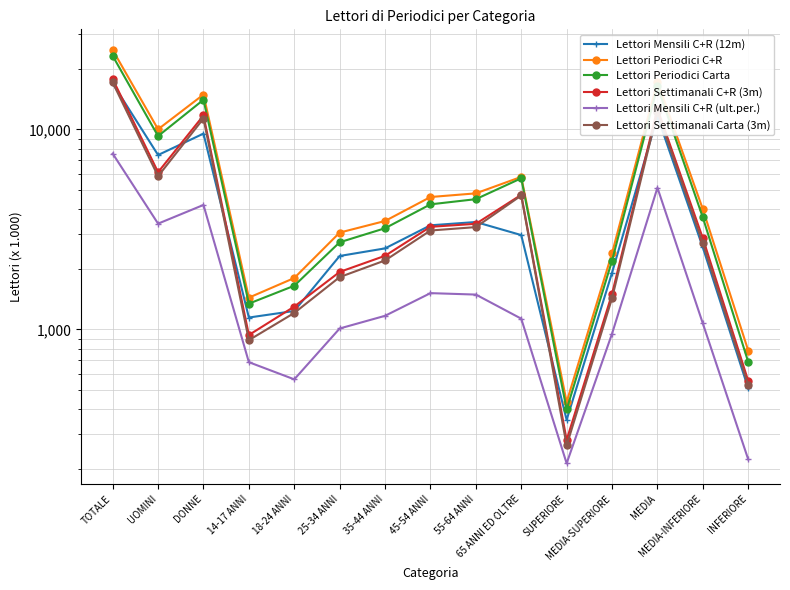

True or false: Lettori Settimanali Carta (3m) and Lettori Periodici C+R intersect in this chart.

False